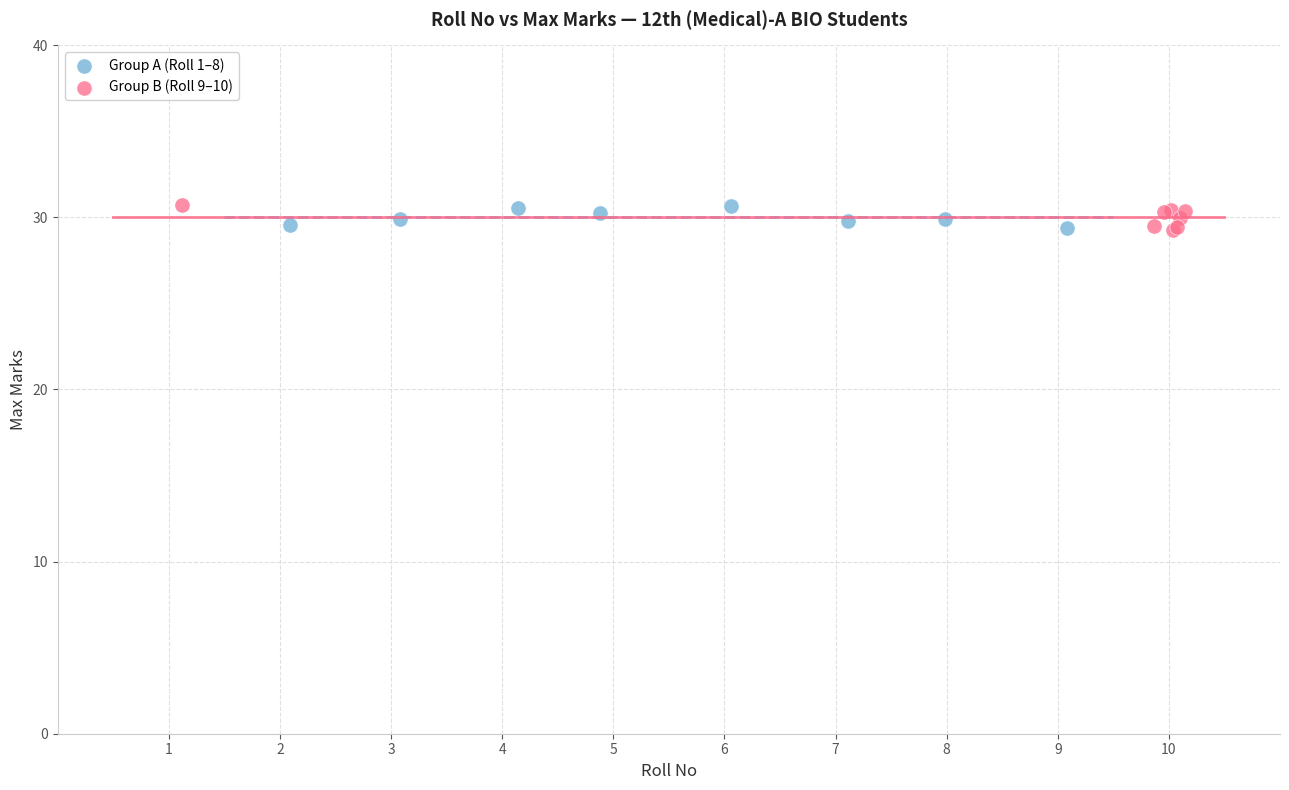

What are all the series names shown in the legend?

Group A (Roll 1–8), Group B (Roll 9–10)